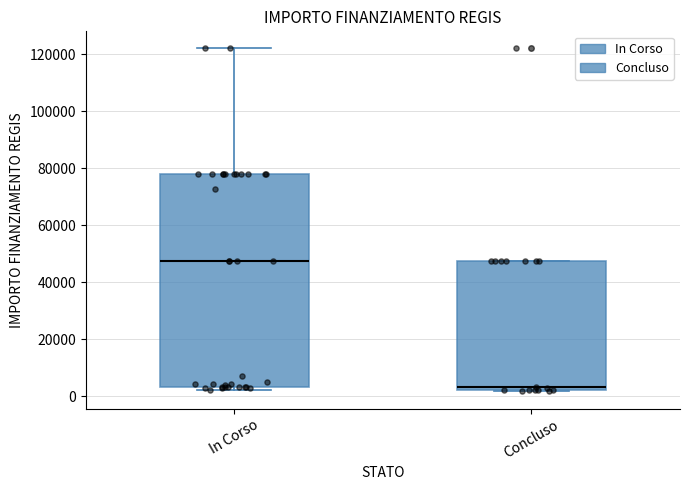

Reading left to right, read every box against the y-axis: the position of its median line, the range the box covers, and the ends of its whiskers. The values are not printed on the chart, so give them approximately, as read against the axis.

In Corso: median 48000, box 4000 to 78000, whiskers 2000 to 122000
Concluso: median 4000, box 2000 to 48000, whiskers 2000 to 48000